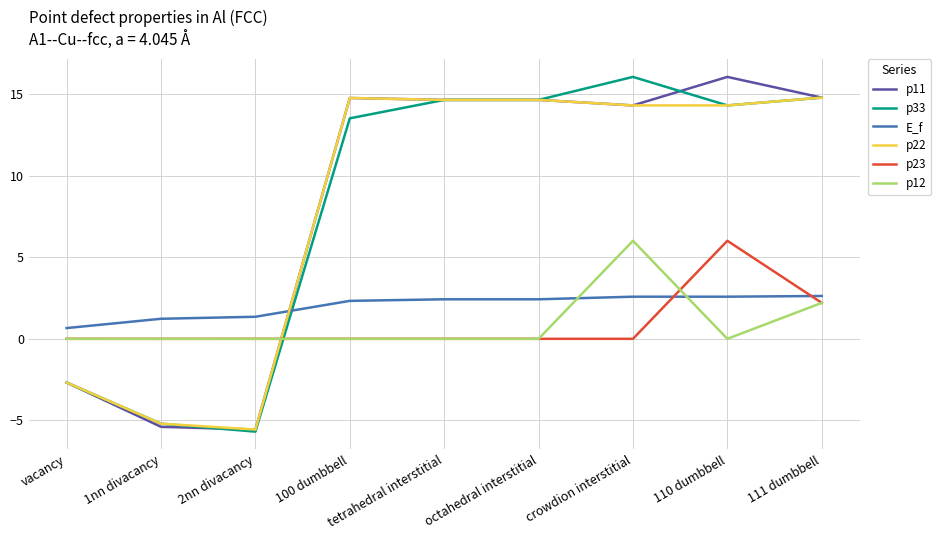

True or false: p33 and p11 intersect in this chart.

True